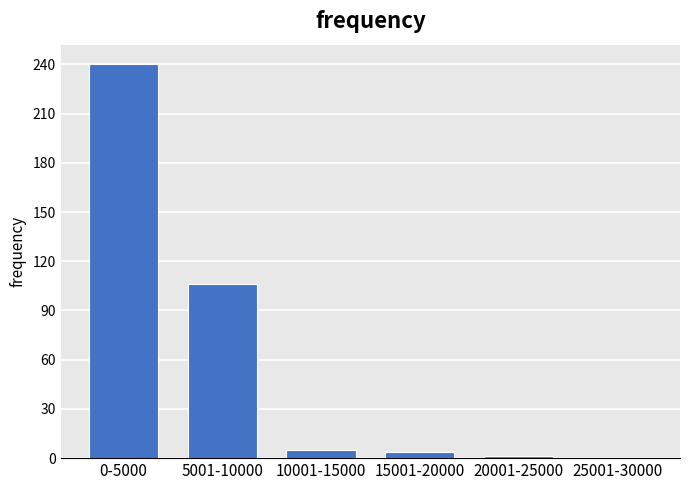

At which label is the value closest to 120?

5001-10000